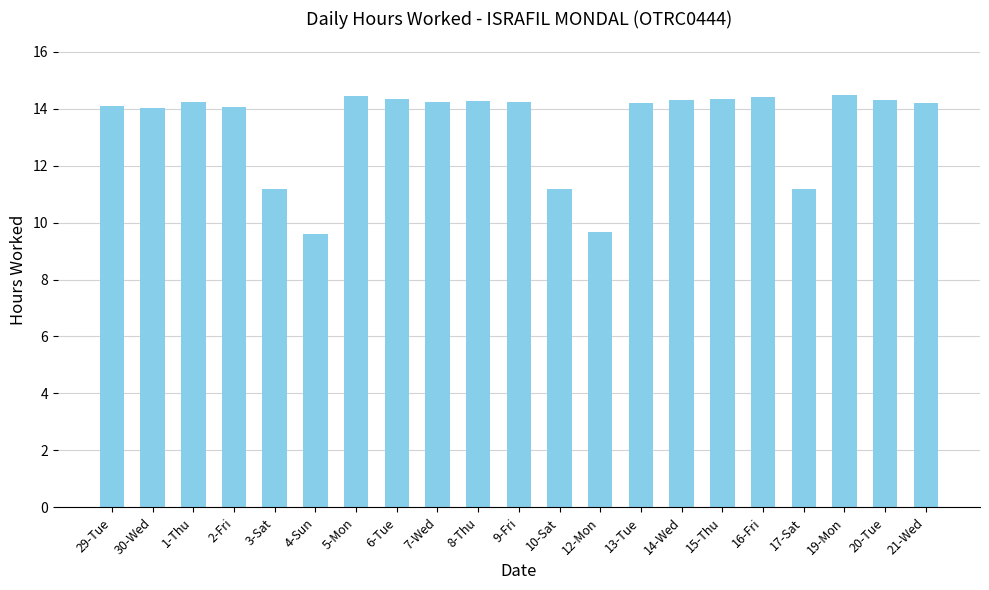

What is the label of the 16th bar from the left?

15-Thu